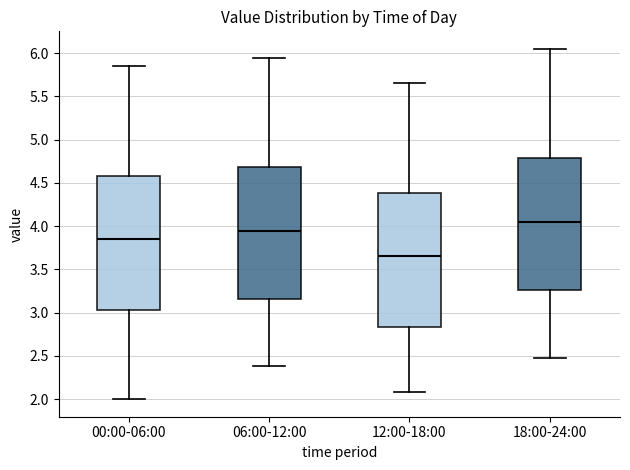

Reading left to right, read every box against the y-axis: the position of its median line, the range the box covers, and the ends of its whiskers. The values are not printed on the chart, so give them approximately, as read against the axis.

00:00-06:00: median 3.85, box 3.05 to 4.60, whiskers 2.00 to 5.85
06:00-12:00: median 3.95, box 3.15 to 4.70, whiskers 2.40 to 5.95
12:00-18:00: median 3.65, box 2.85 to 4.40, whiskers 2.10 to 5.65
18:00-24:00: median 4.05, box 3.25 to 4.80, whiskers 2.50 to 6.05